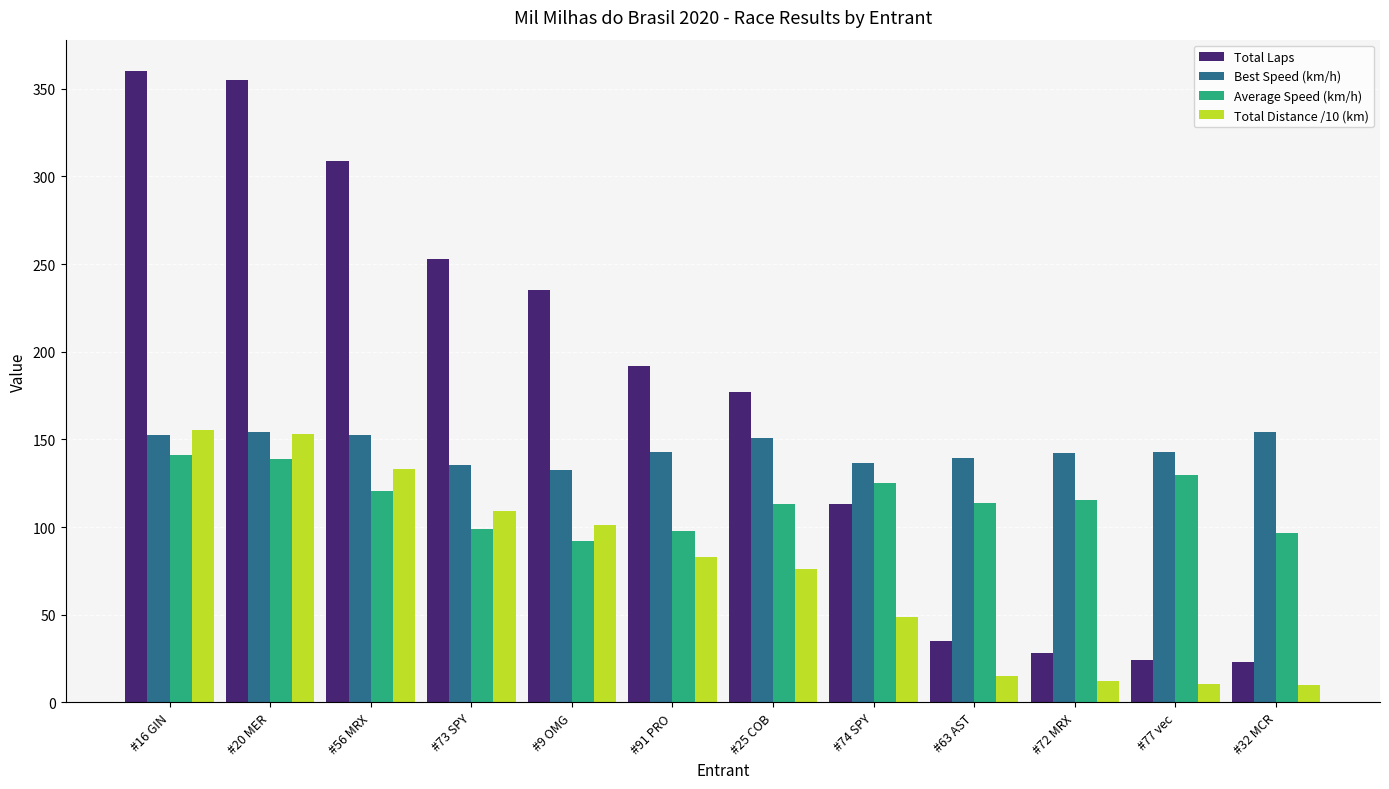

How many data points in Total Distance /10 (km) are less than 82?

6